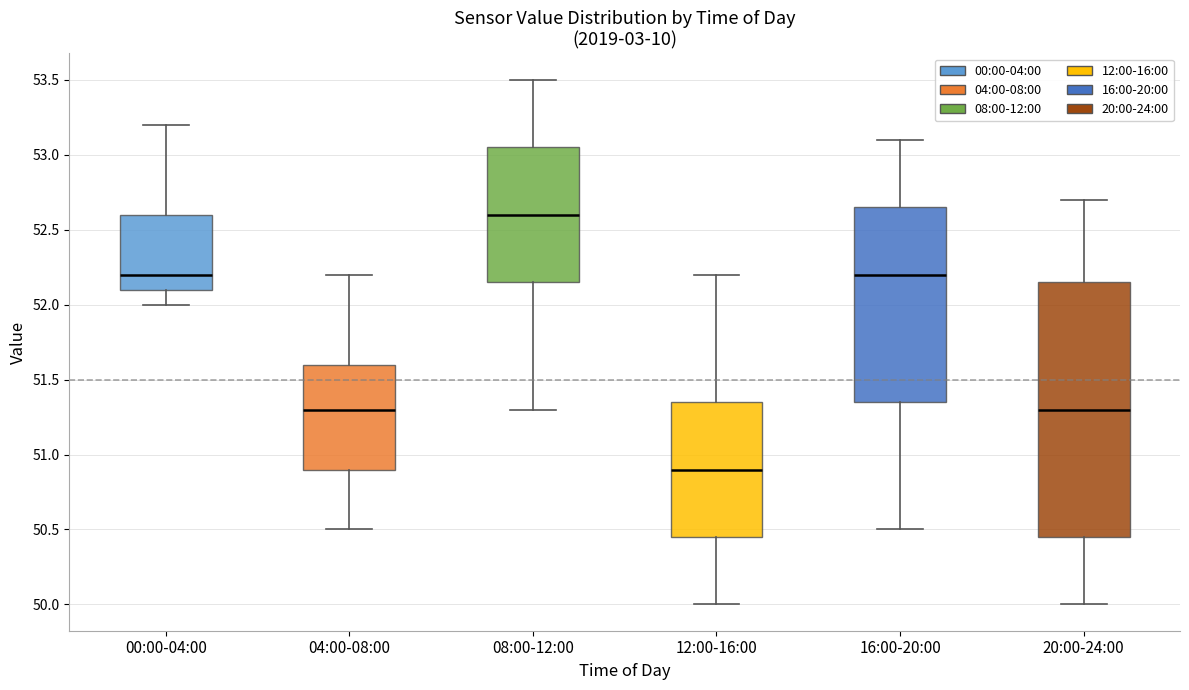

Which box's median line is the highest?

08:00-12:00